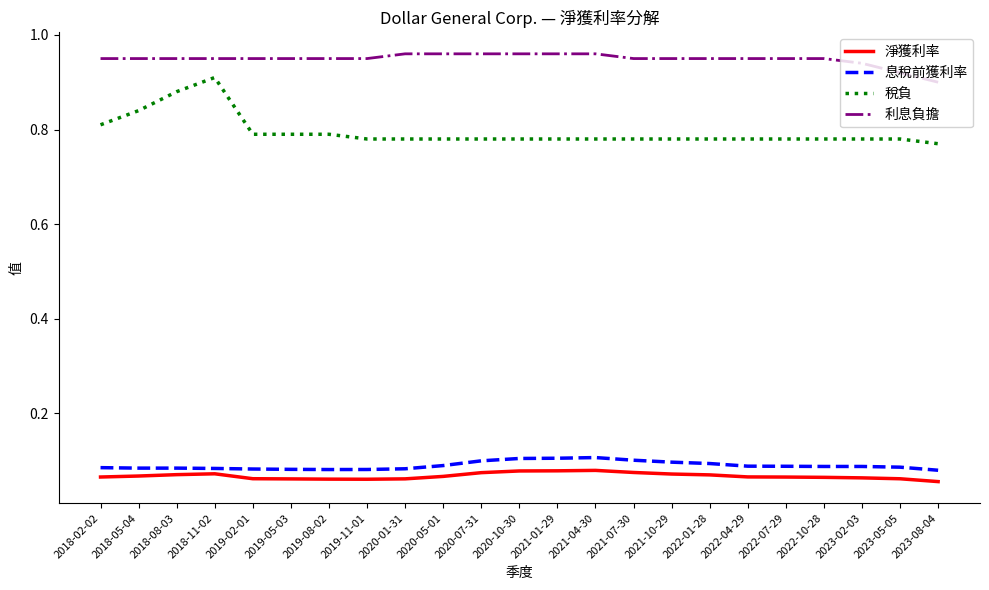

How many 利息負擔 values are between 0 and 1?

23